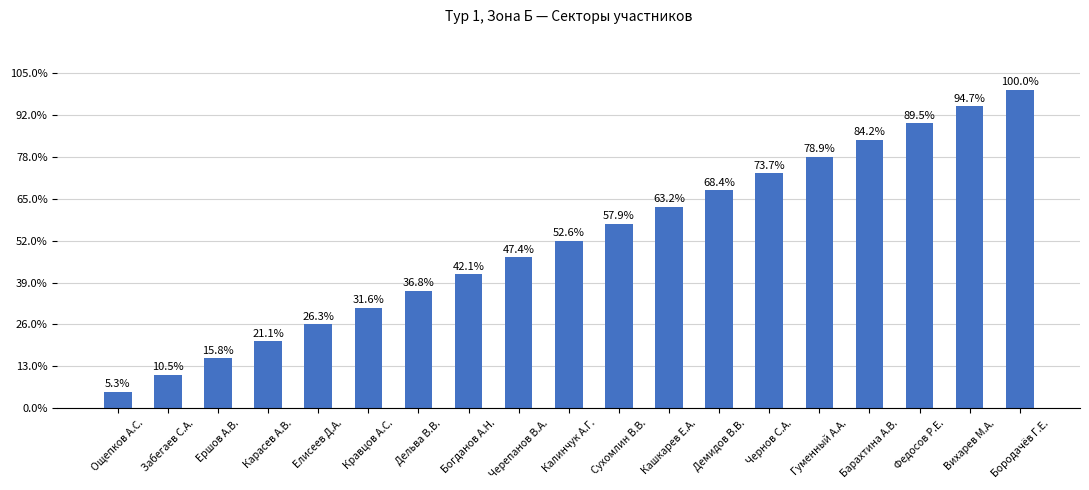

Are the bars horizontal?

No